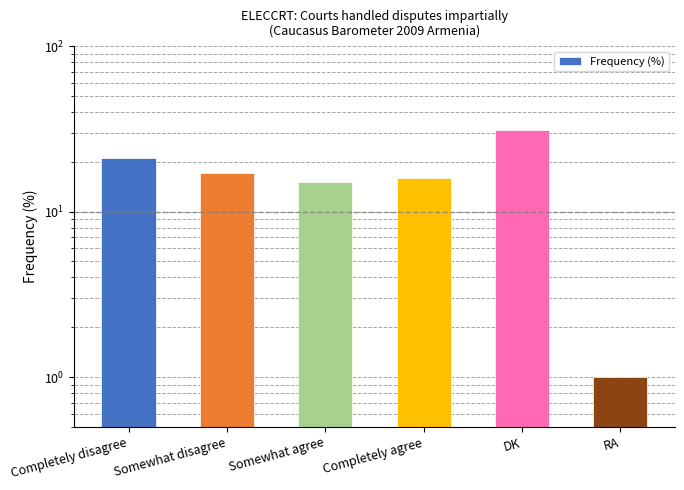

List the labels in order of value, smallest first.

RA, Somewhat agree, Completely agree, Somewhat disagree, Completely disagree, DK